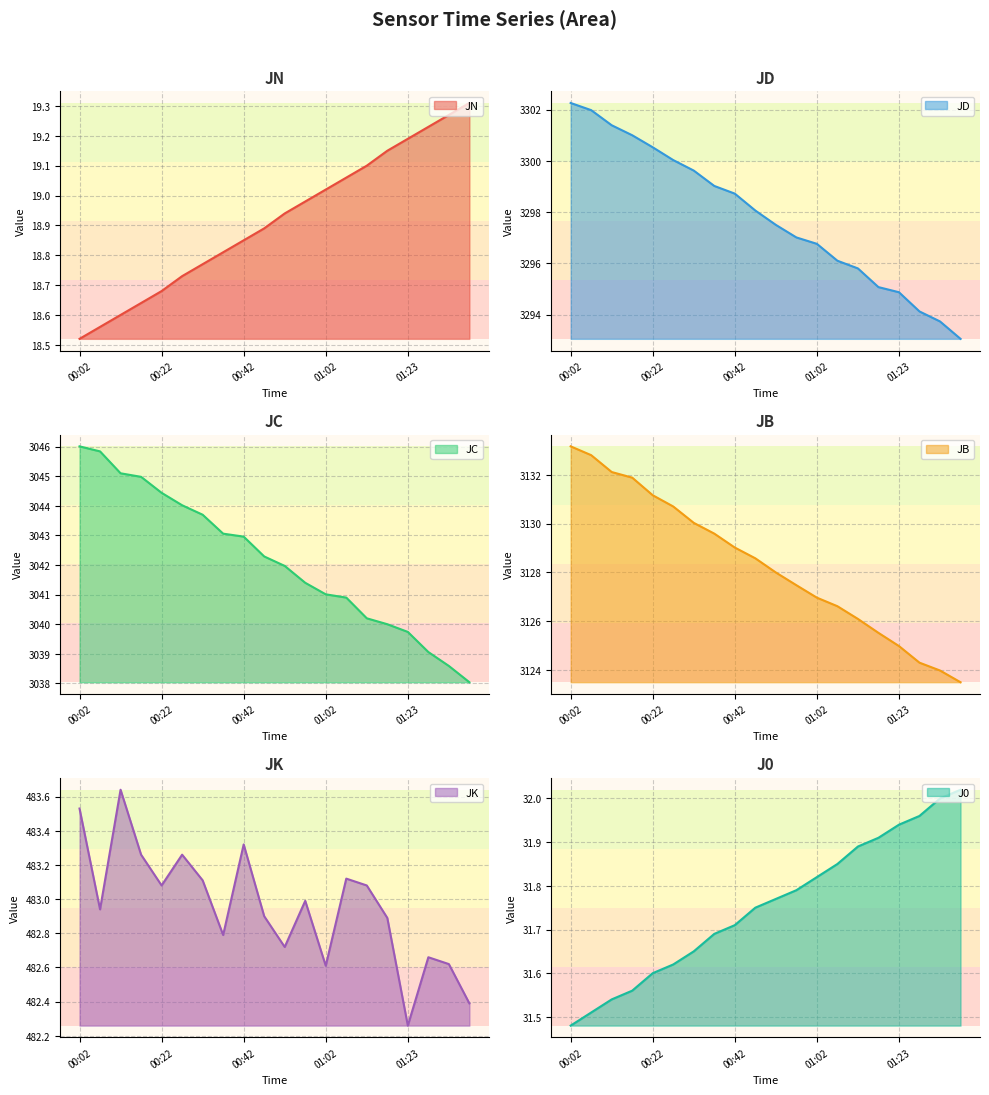

What position from the left is 00:12?

3